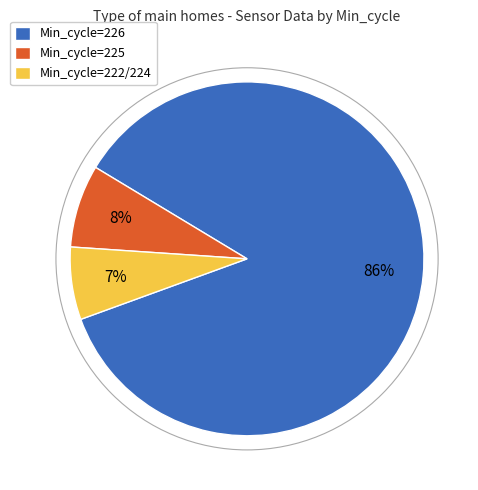

Combined, do Min_cycle=222/224 and Min_cycle=226 account for over 50%?

Yes